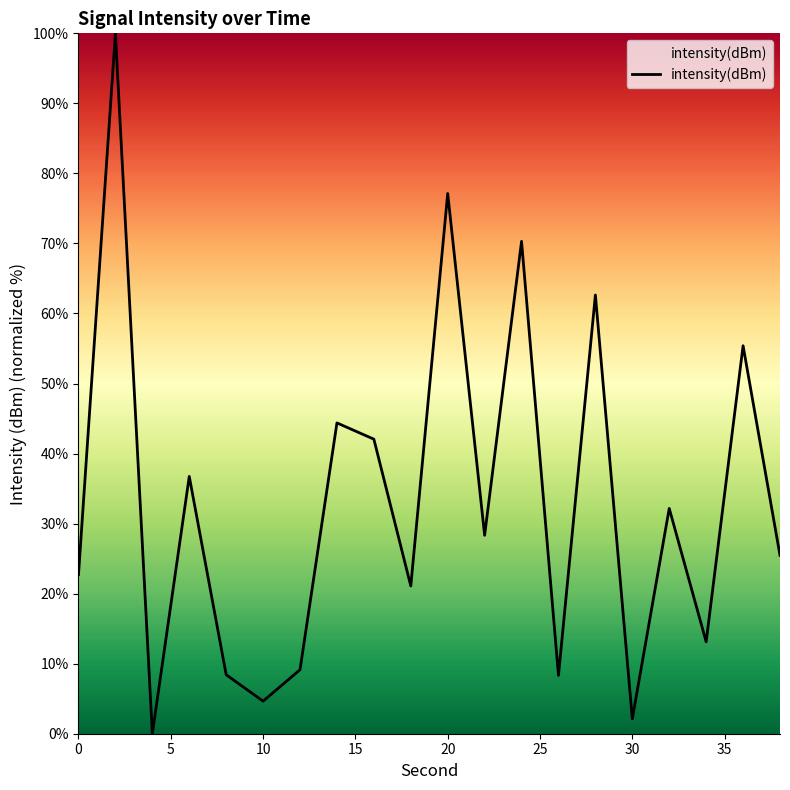

True or false: there are more than 0 points higher than both neighbors.

True